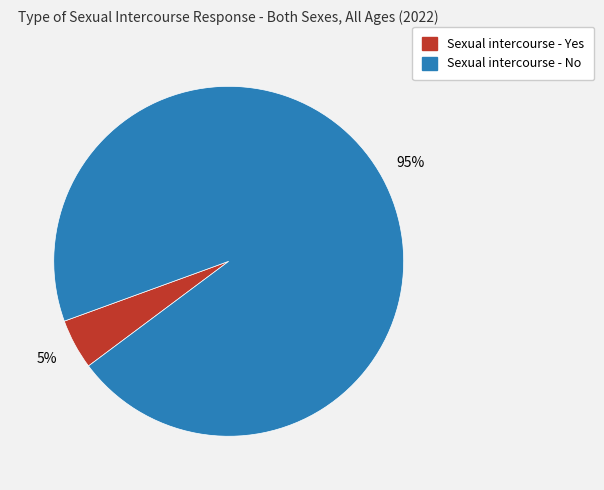

Combined, do Sexual intercourse - Yes and Sexual intercourse - No account for over 50%?

Yes